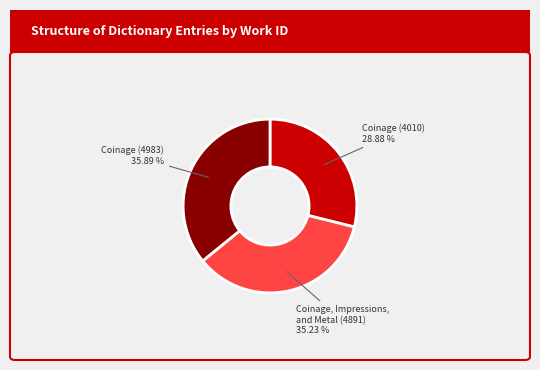

What is the smallest slice in the pie chart?

Coinage (4010)